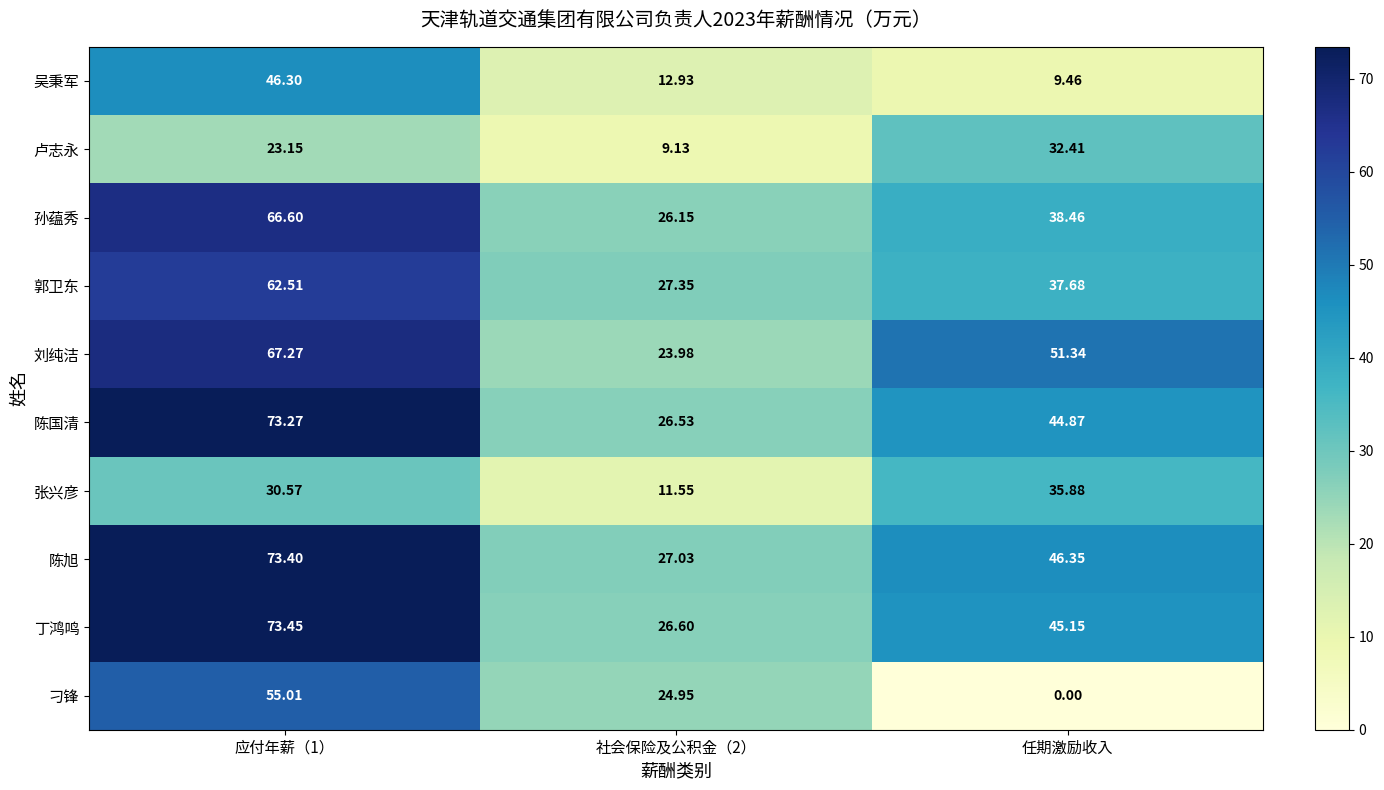

Rank the series at 任期激励收入 from lowest to highest value.

刁锋, 吴秉军, 卢志永, 张兴彦, 郭卫东, 孙蕴秀, 陈国清, 丁鸿鸣, 陈旭, 刘纯洁